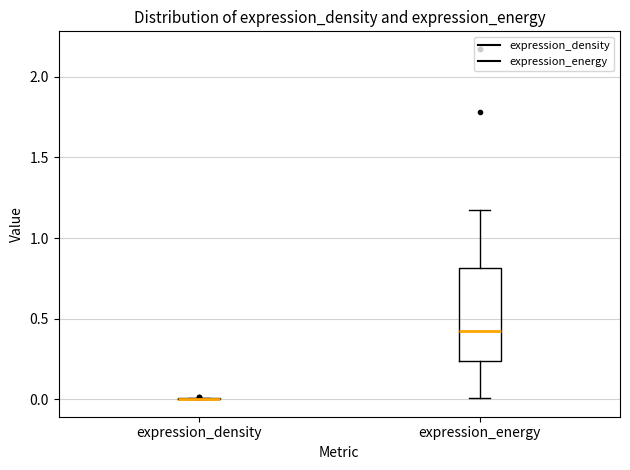

Reading left to right, transcribe this box plot: for each box, give where its median line is, the range the box spans, and where its two whiskers end, as read against the y-axis. The values are not printed on the chart, so give them approximately, as read against the axis.

expression_density: box collapsed to a line at 0.00, whiskers 0.00 to 0.00
expression_energy: median 0.40, box 0.25 to 0.80, whiskers 0.00 to 1.20